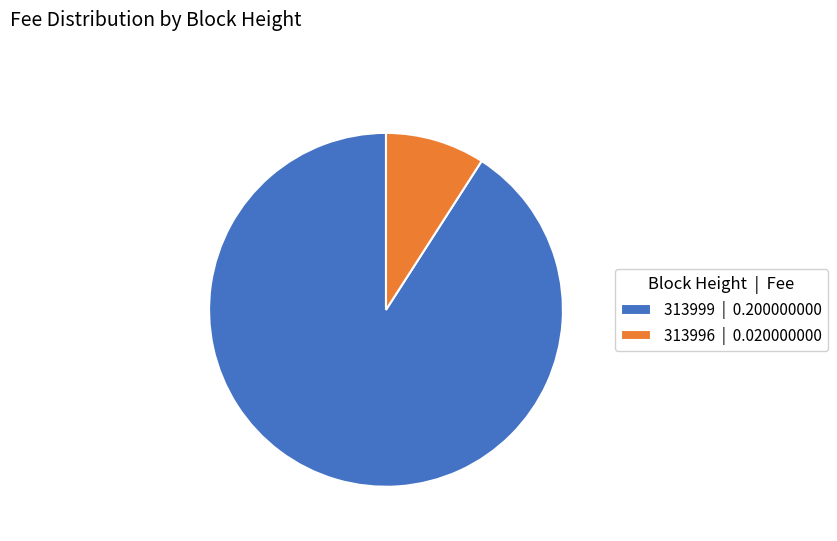

Rank the categories by value from lowest to highest.

313996, 313999